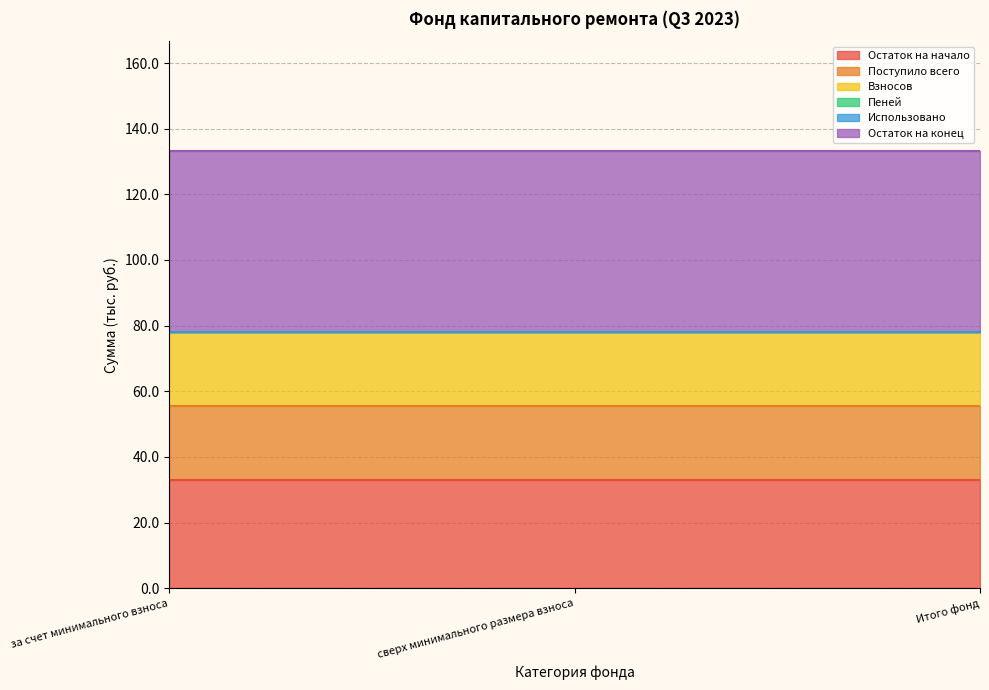

Is the value of Пеней at за счет минимального взноса greater than the value of Взносов at Итого фонд?

No